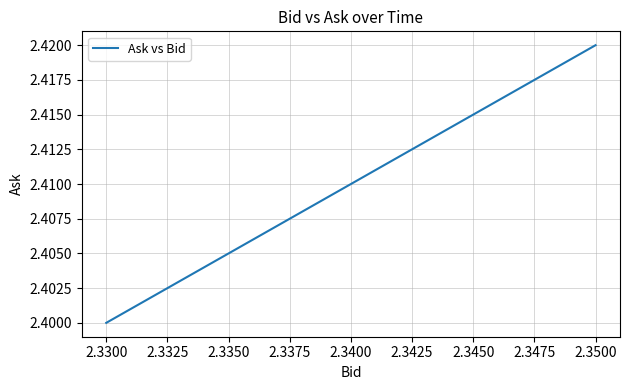

What is the value of the 6th point from the left?

2.4